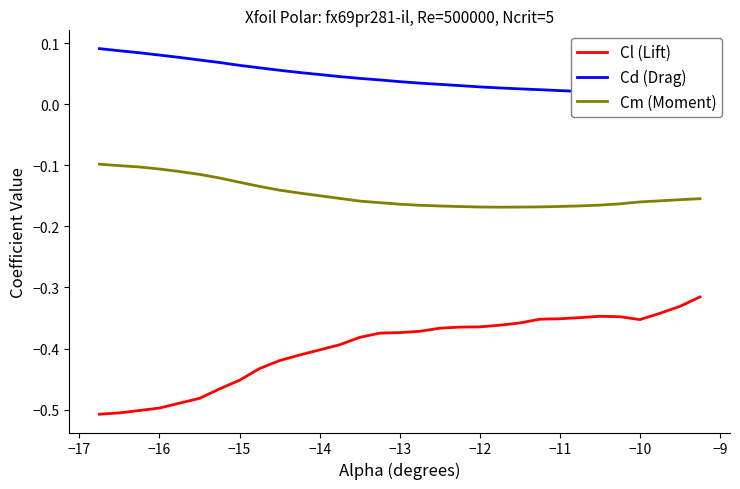

True or false: Cl (Lift) and Cm (Moment) intersect in this chart.

False